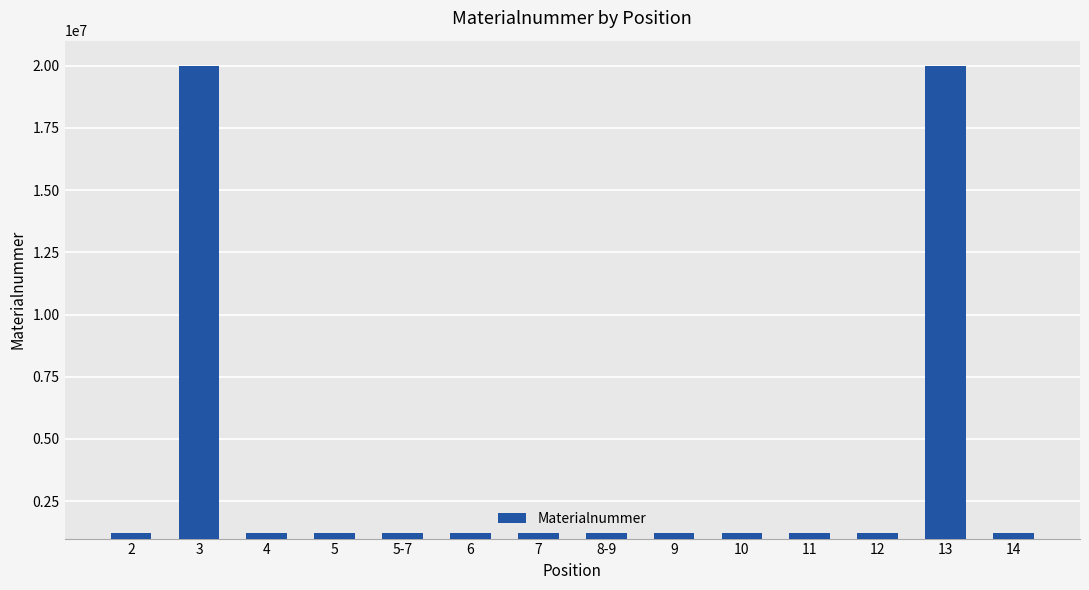

What is the difference between the second highest and second lowest values?

18781907